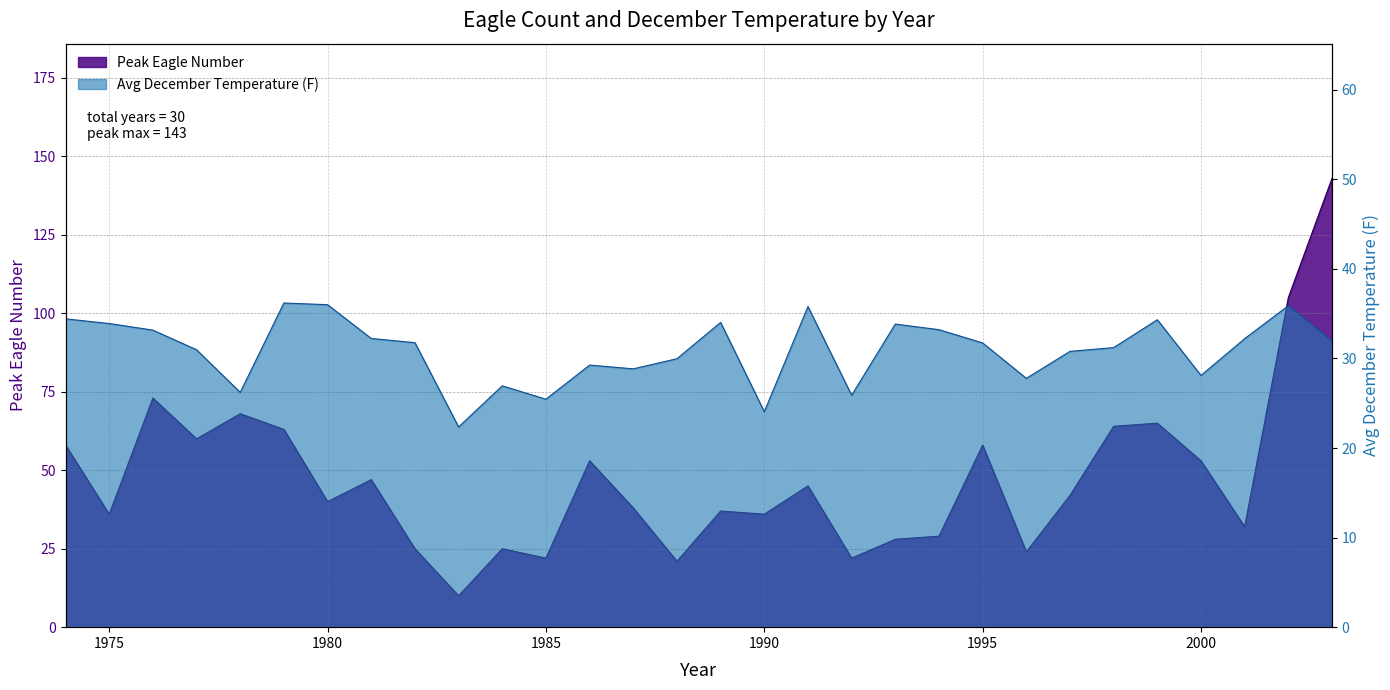

Between which two adjacent categories do Average December Temperature (F) and Peak Eagle Number first intersect?

1981 and 1982